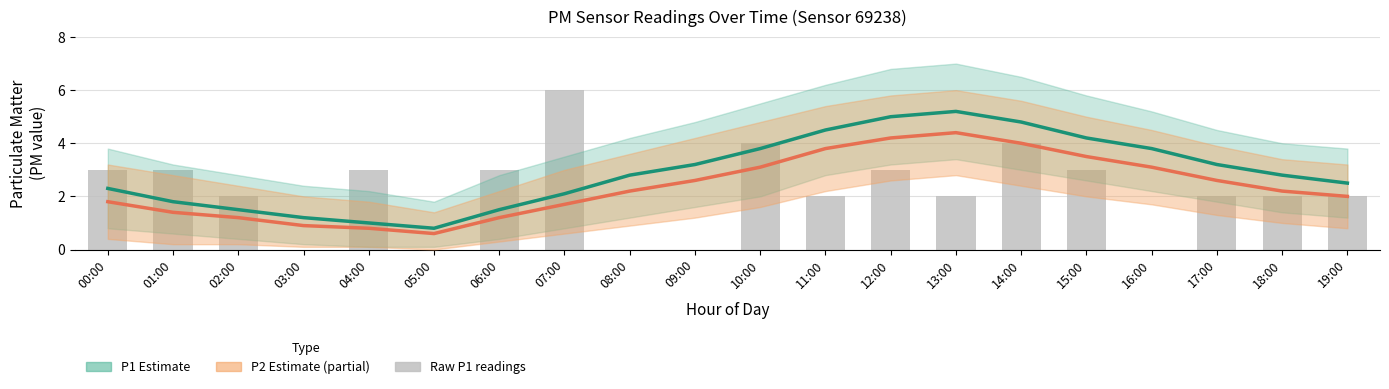

Reading right to left, list all the values displayed in this chart.

P1 Estimate: 2.5	2.8	3.2	3.8	4.2	4.8	5.2	5.0	4.5	3.8	3.2	2.8	2.1	1.5	0.8	1.0	1.2	1.5	1.8	2.3
P2 Estimate (partial): 2.0	2.2	2.6	3.1	3.5	4.0	4.4	4.2	3.8	3.1	2.6	2.2	1.7	1.2	0.6	0.8	0.9	1.2	1.4	1.8
Raw P1: 2.0	2.0	2.0	0.0	3.0	4.0	2.0	3.0	2.0	4.0	0.0	0.0	6.0	3.0	0.0	3.0	0.0	2.0	3.0	3.0